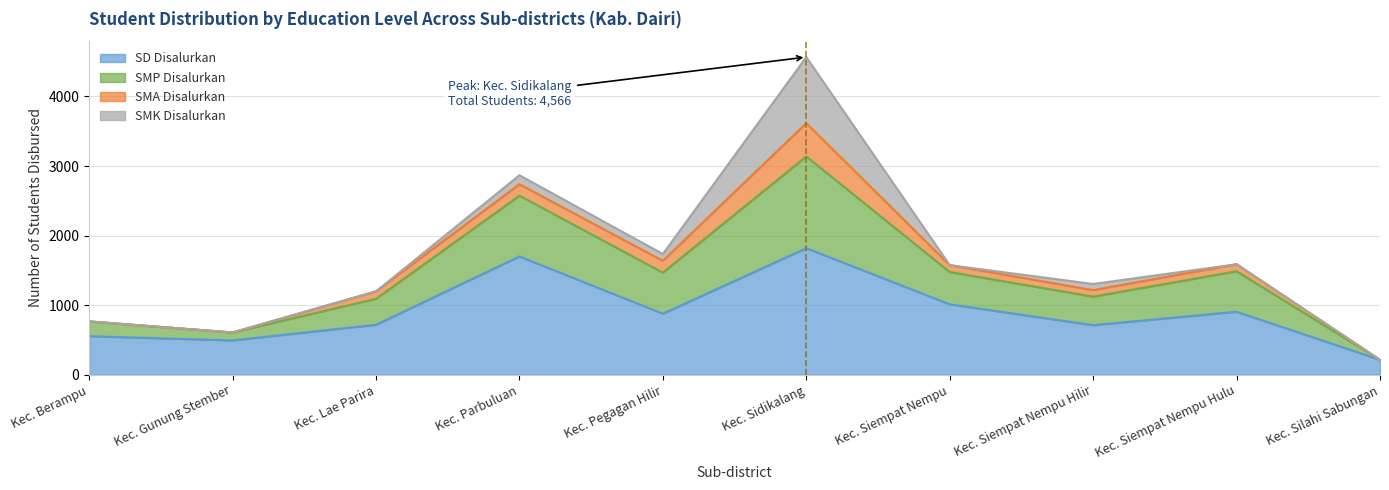

Where is the first local maximum for SD Disalurkan?

Kec. Parbuluan